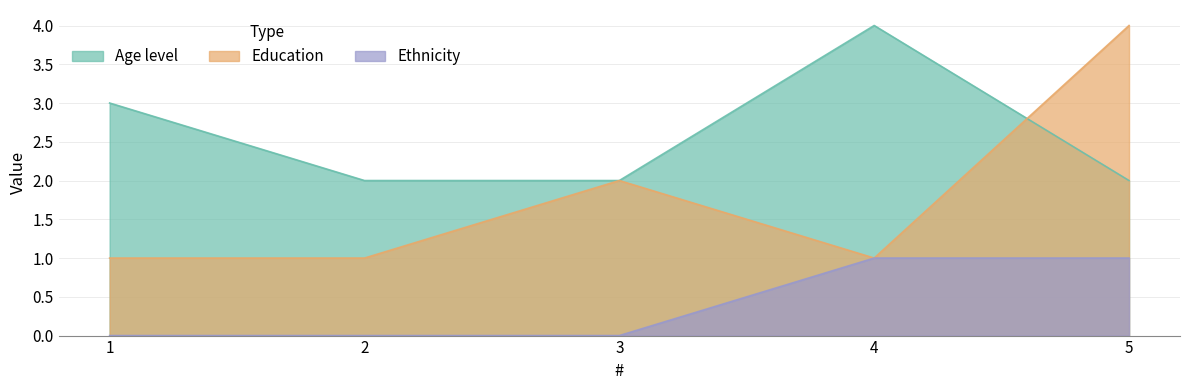

At which category does Education reach its first local valley?

4